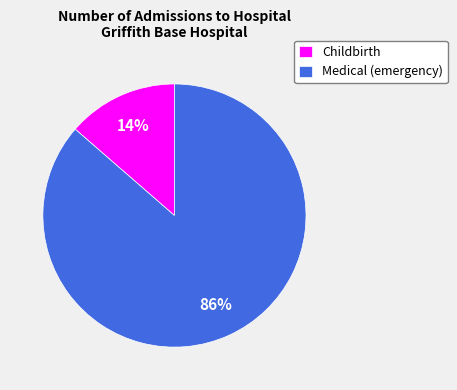

Rank the categories by value from highest to lowest.

Medical (emergency), Childbirth